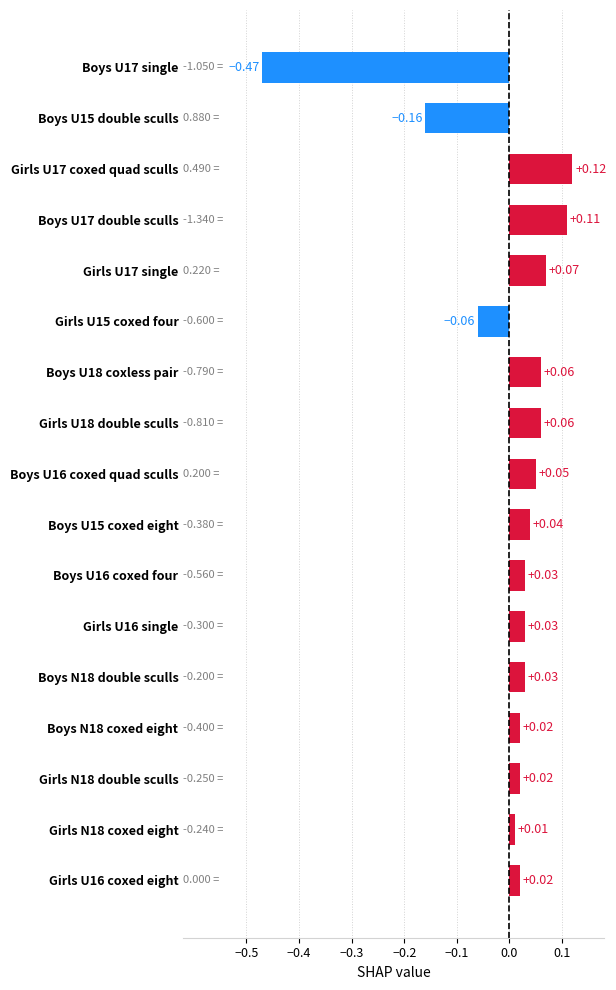

At which category does the chart reach its peak across all series?

Girls U17 coxed quad sculls